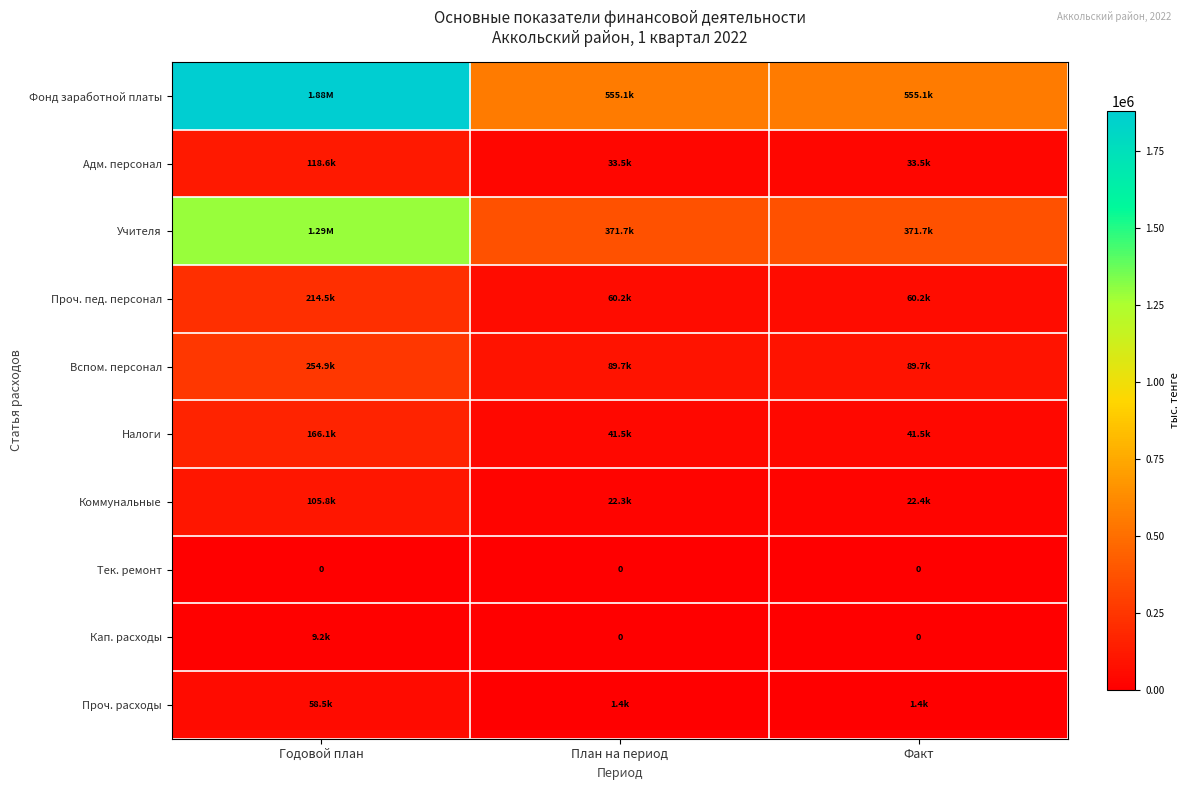

The value of Проч. расходы at План на период is 1418.0. True or false?

True